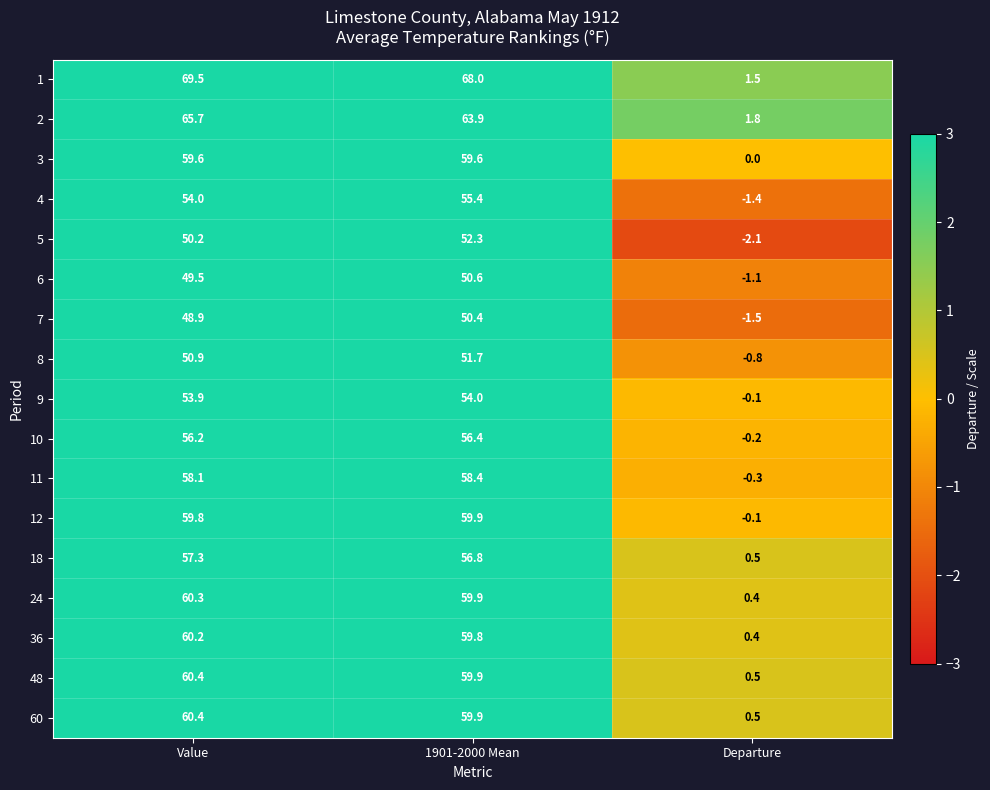

Is it true that 48 equals 103.4 at Value?

False